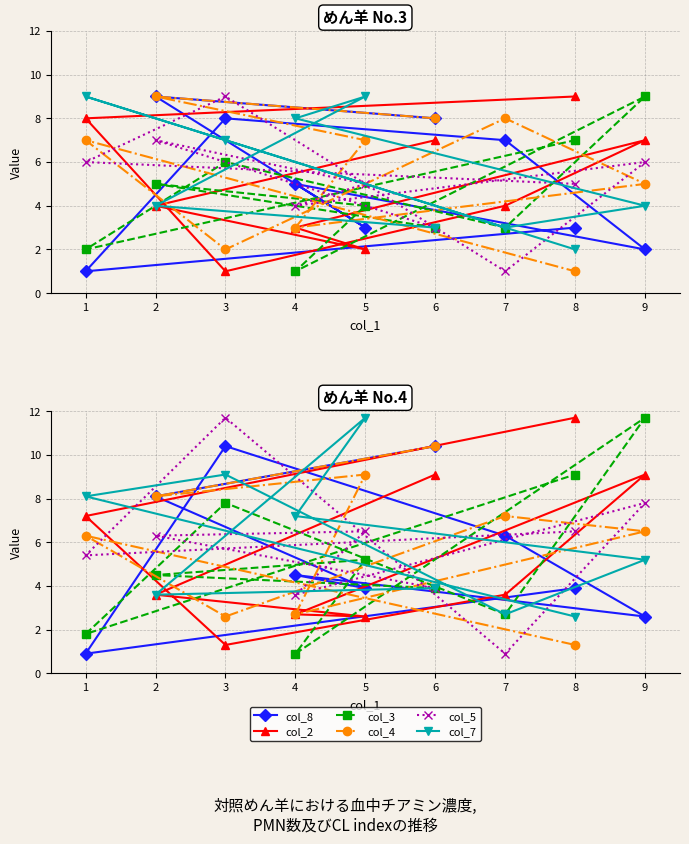

Which series has the largest total across all categories?

col_4